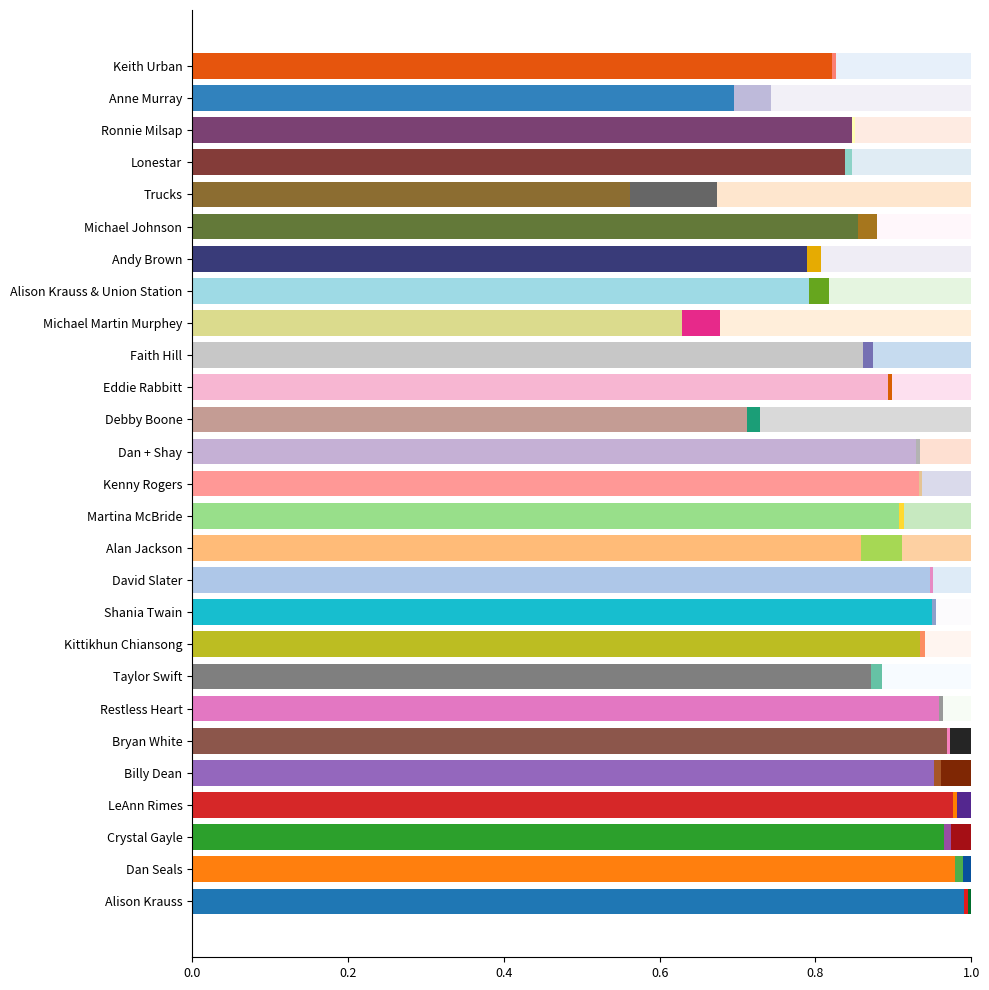

How many data points does each series have?

27